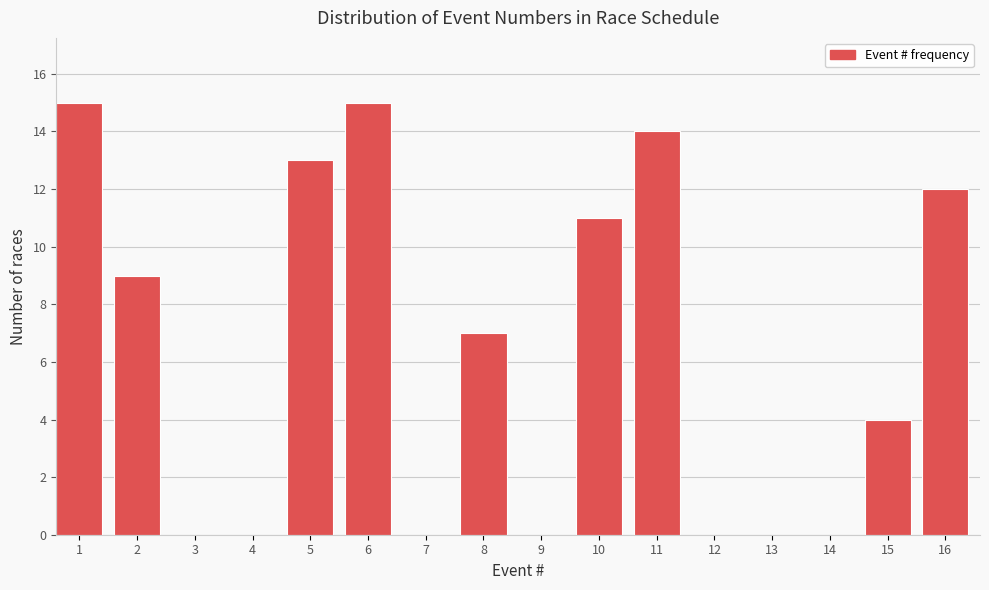

Reading right to left, list all the values displayed in this chart.

16=12	15=4	14=0	13=0	12=0	11=14	10=11	9=0	8=7	7=0	6=15	5=13	4=0	3=0	2=9	1=15